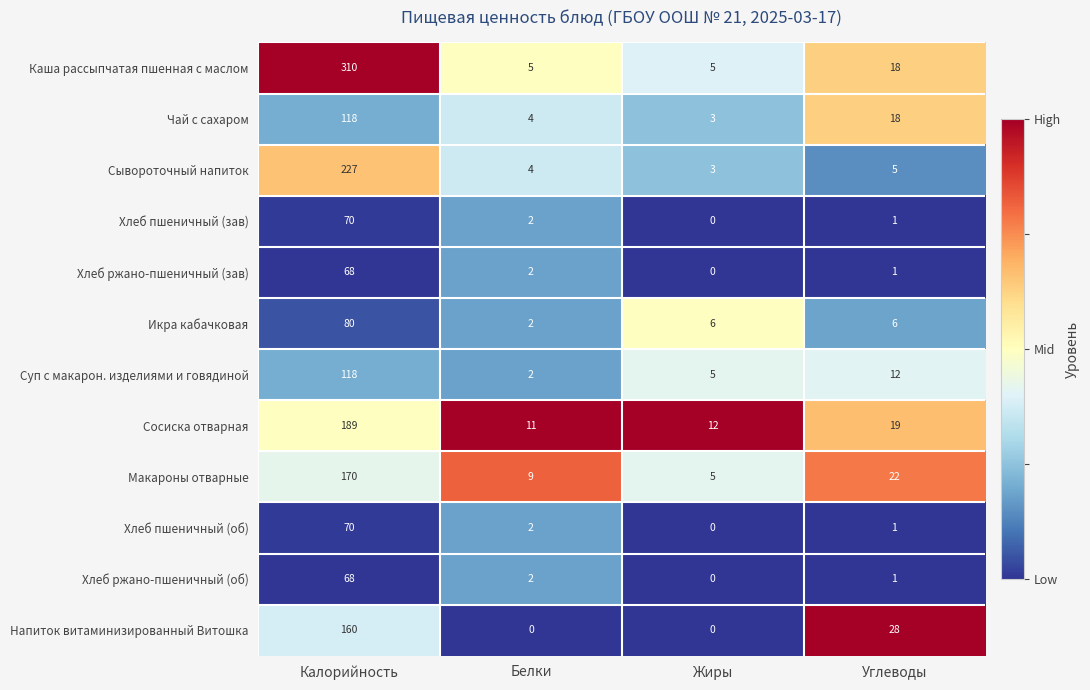

Which series has the largest total across all categories?

Каша рассыпчатая пшенная с маслом